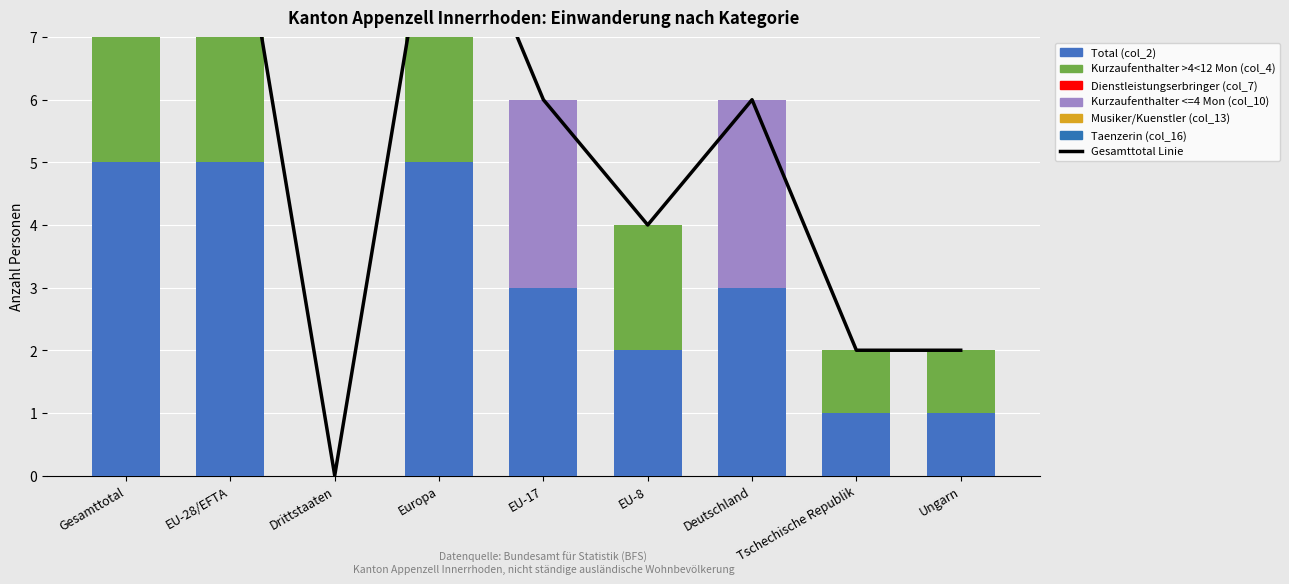

Rank the series by their maximum value, from highest to lowest.

Total (col_2), Kurzaufenthalter <=4 Mon (col_10), Kurzaufenthalter >4<12 Mon (col_4)